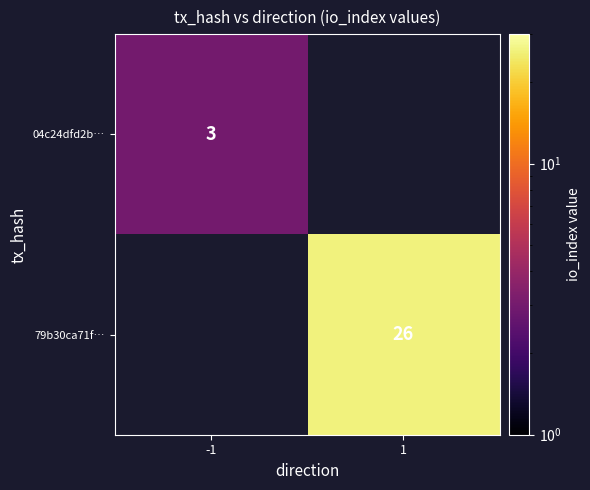

Which category has the lowest value across all series?

-1